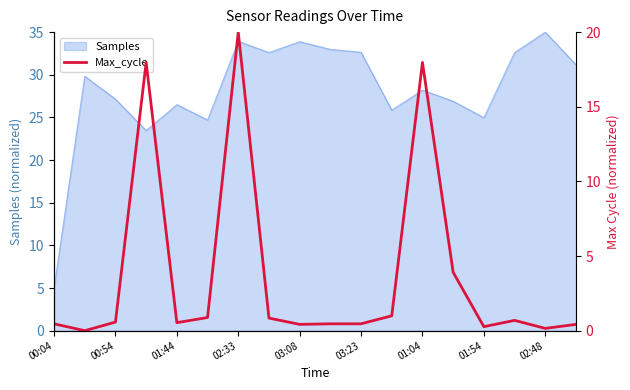

The Samples series shows 5.0 at 00:04. True or false?

True